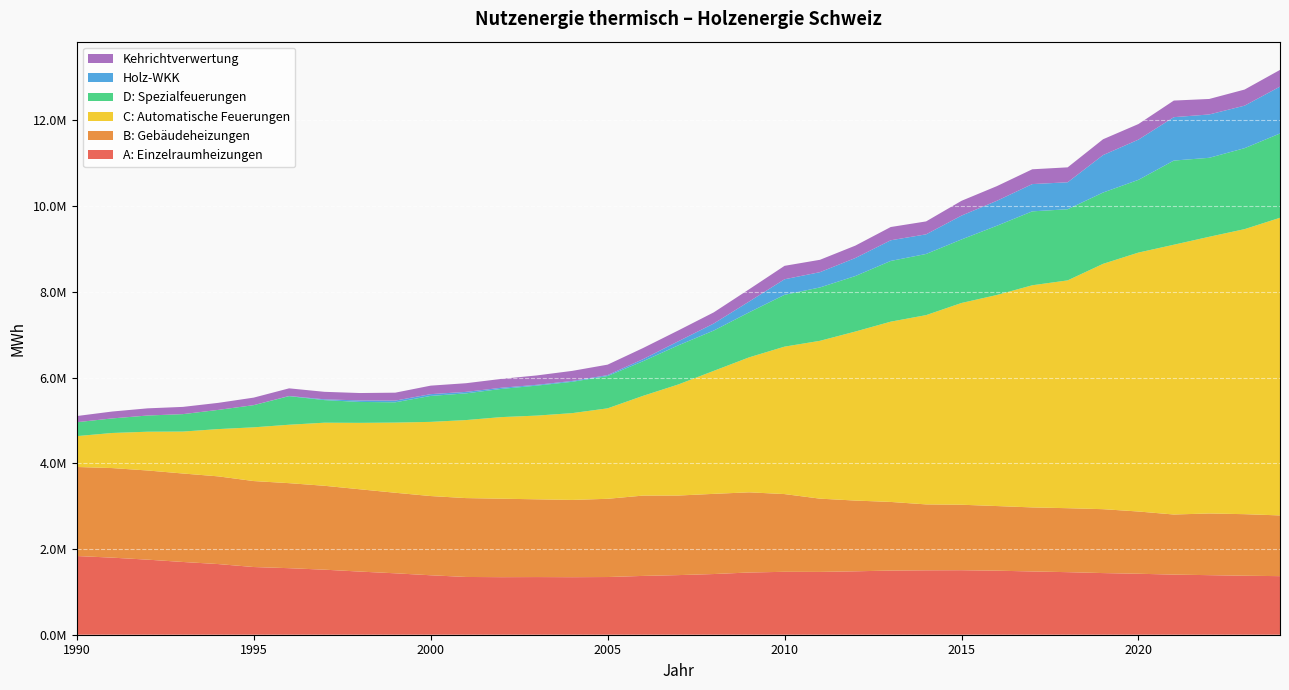

Reading left to right, list all the values displayed in this chart.

A: Einzelraumheizungen: 1836636	1798646	1751896	1697331	1648594	1579619	1552663	1517696	1473309	1433199	1387381	1347698	1342946	1345364	1342541	1346220	1372249	1391113	1416112	1451911	1468116	1465804	1479752	1496853	1503096	1505386	1494156	1476225	1459746	1438425	1422698	1402800	1389780	1376425	1366908
B: Gebäudeheizungen: 2077649	2090159	2080590	2064664	2046525	2005992	1984035	1957643	1920389	1879507	1848583	1840554	1831265	1814404	1802824	1825704	1874182	1856646	1871116	1871032	1813684	1709484	1650833	1601680	1537998	1527826	1508380	1494572	1492695	1491319	1452484	1402311	1439650	1436492	1417088
C: Automatische Feuerungen: 719791	818720	904445	978540	1103335	1253764	1363153	1471942	1549834	1637438	1730565	1820463	1903807	1953263	2025298	2110382	2326947	2592372	2869761	3149521	3440566	3682708	3943689	4206517	4416324	4707693	4925007	5183265	5315880	5724319	6041866	6295011	6456337	6651074	6945029
D: Spezialfeuerungen: 324837	339760	378057	407030	448059	517426	667089	527292	488621	473536	605686	623387	657704	700114	731454	754123	807800	913048	940869	1050412	1209104	1245444	1295214	1416681	1427217	1482371	1615571	1724904	1659825	1663978	1697203	1964069	1842944	1889393	1967240
Holz-WKK: 0	0	0	0	0	691	4322	18216	34920	39370	41370	34756	27368	18320	19452	21323	48321	95027	164232	252120	362842	356555	420657	482315	458137	556490	582493	636156	629455	873714	938670	1012515	1011433	992039	1093246
Kehrichtverwertung: 143855	160827	167246	168690	164130	175282	177879	175058	172639	184973	198426	201904	206567	219013	234977	244279	259474	252912	260034	286170	313498	288494	289140	309301	301603	345049	341959	345409	348212	369557	363650	387462	361368	375689	390002